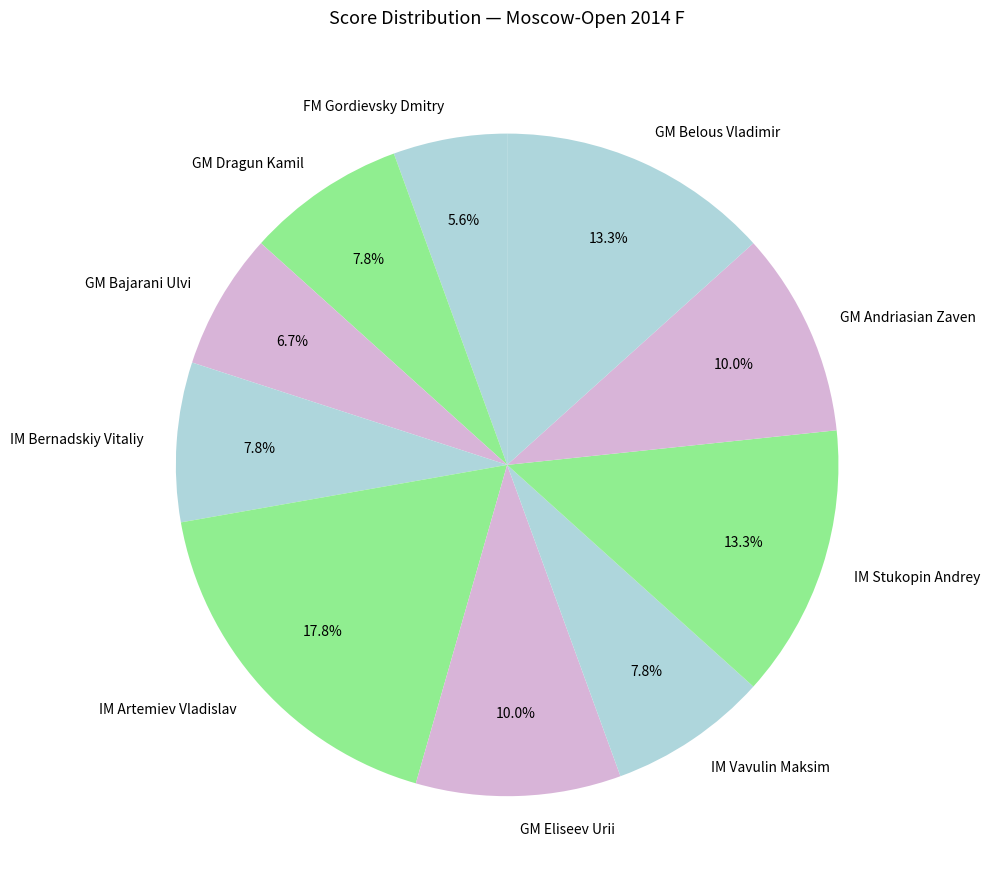

Is there a majority slice in this chart?

No